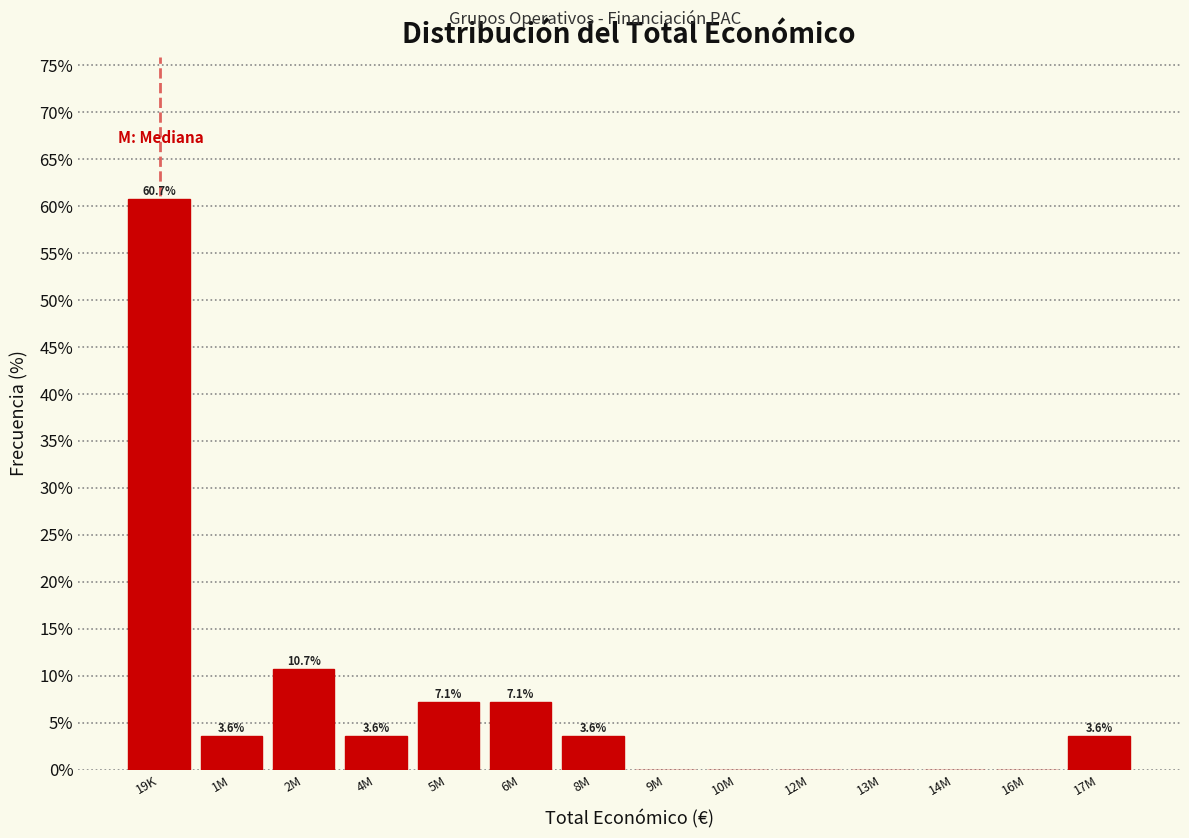

Reading left to right, transcribe all the data shown in this chart.

19K=60.7	1M=3.6	2M=10.7	4M=3.6	5M=7.1	6M=7.1	8M=3.6	9M=0.0	10M=0.0	12M=0.0	13M=0.0	14M=0.0	16M=0.0	17M=3.6